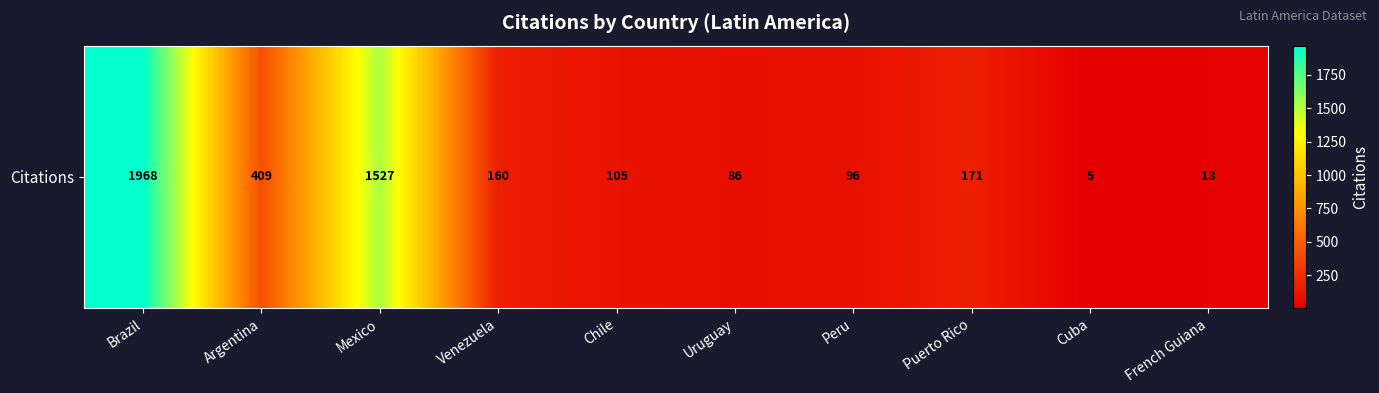

Where is the data nearest to the value 986?

Mexico